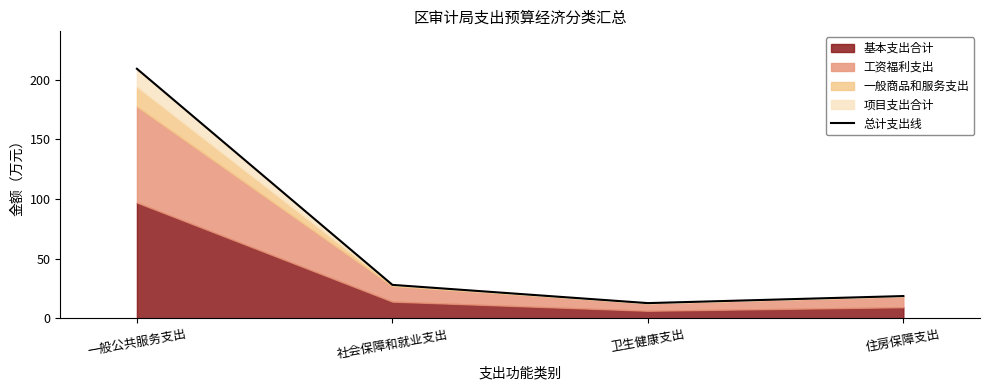

Reading right to left, transcribe all the data shown in this chart.

18.7	12.8	28.1	209.0